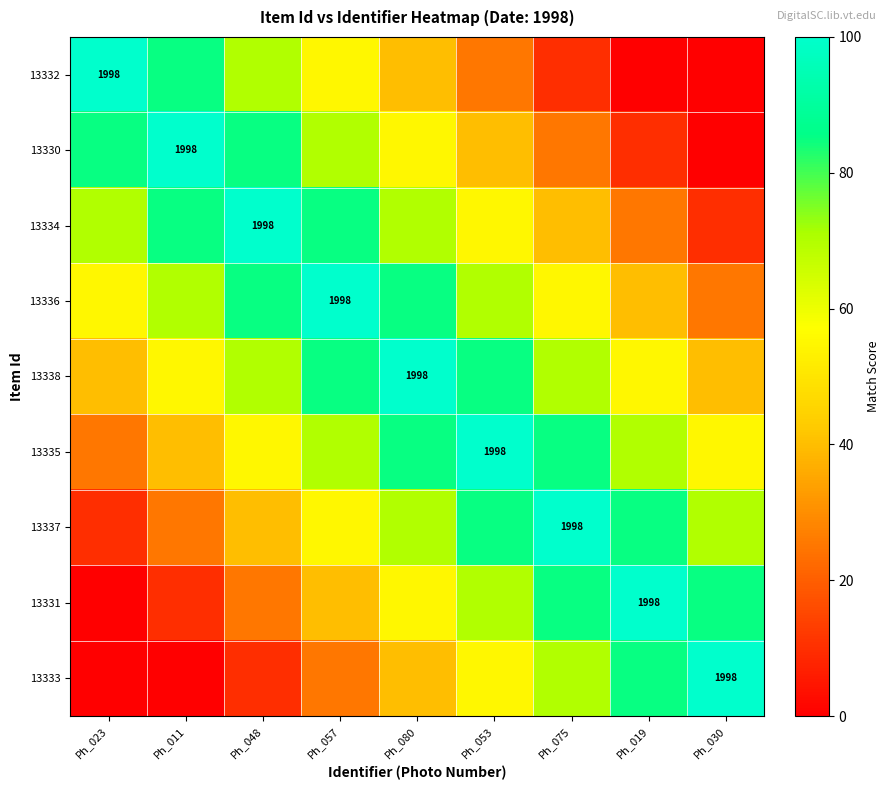

True or false: 13330 has a value of 3204 at Ph_011.

False